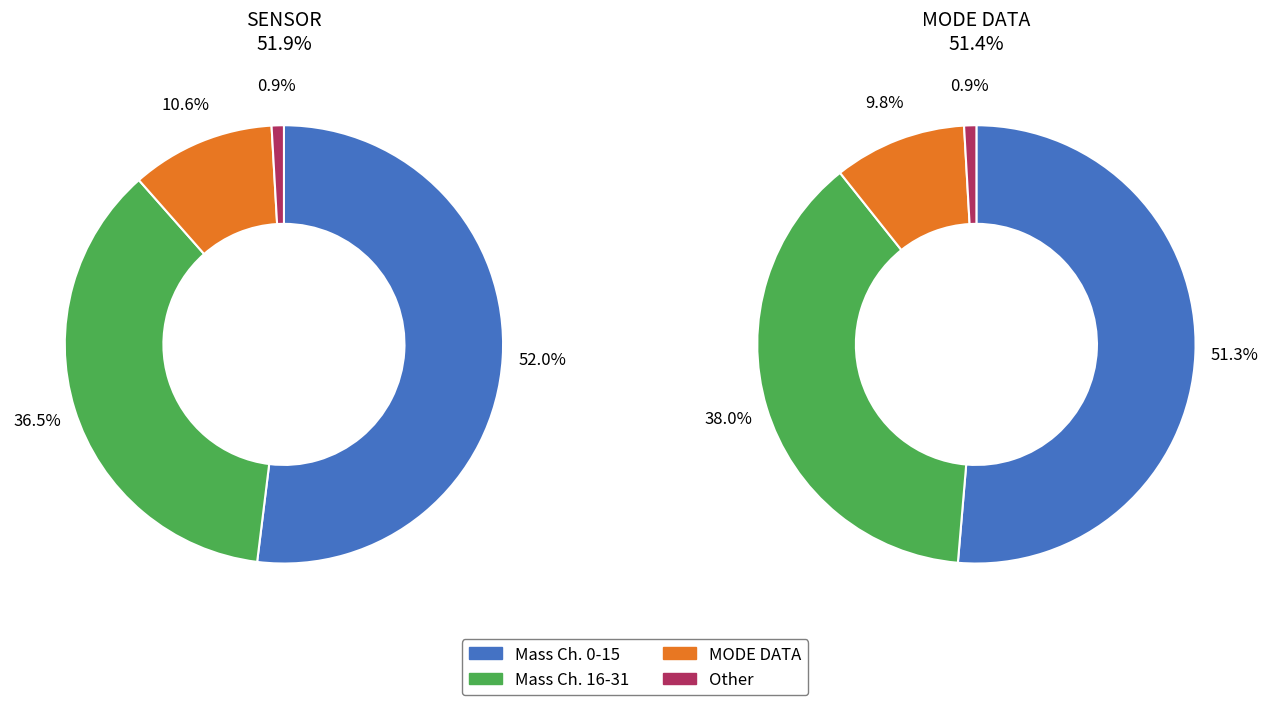

True or false: Shadow Mask accounts for 1% of the total.

False